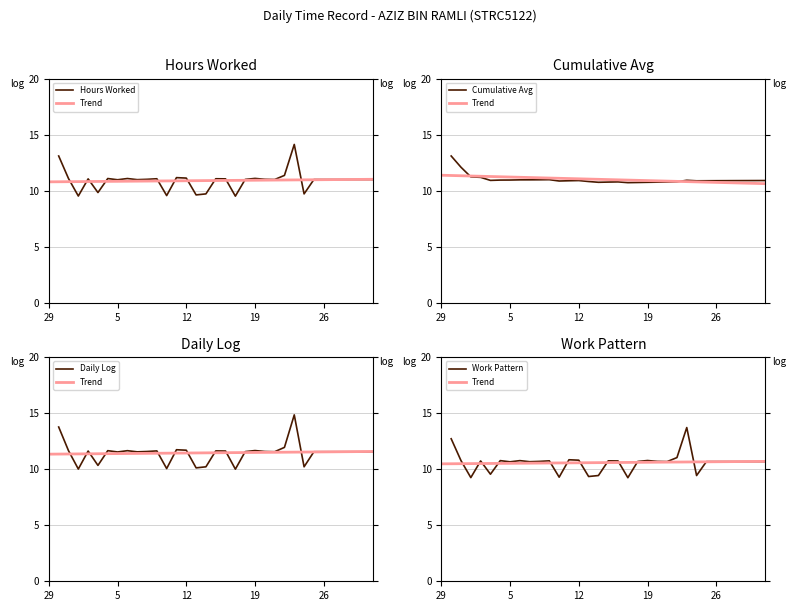

What is the greatest value displayed?

14.8